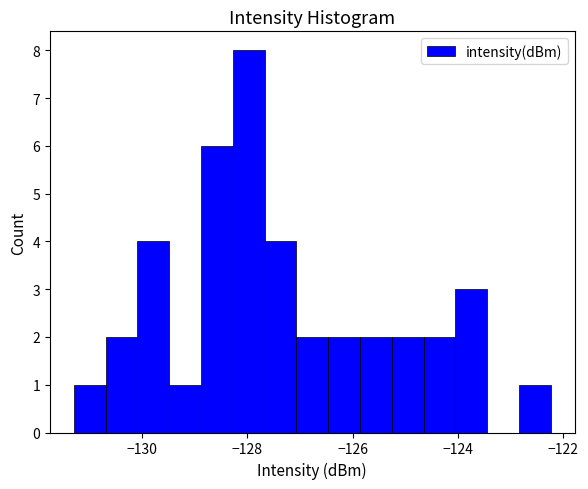

Read against the x-axis, roughly where is the centre of the tallest bar?

-128.0